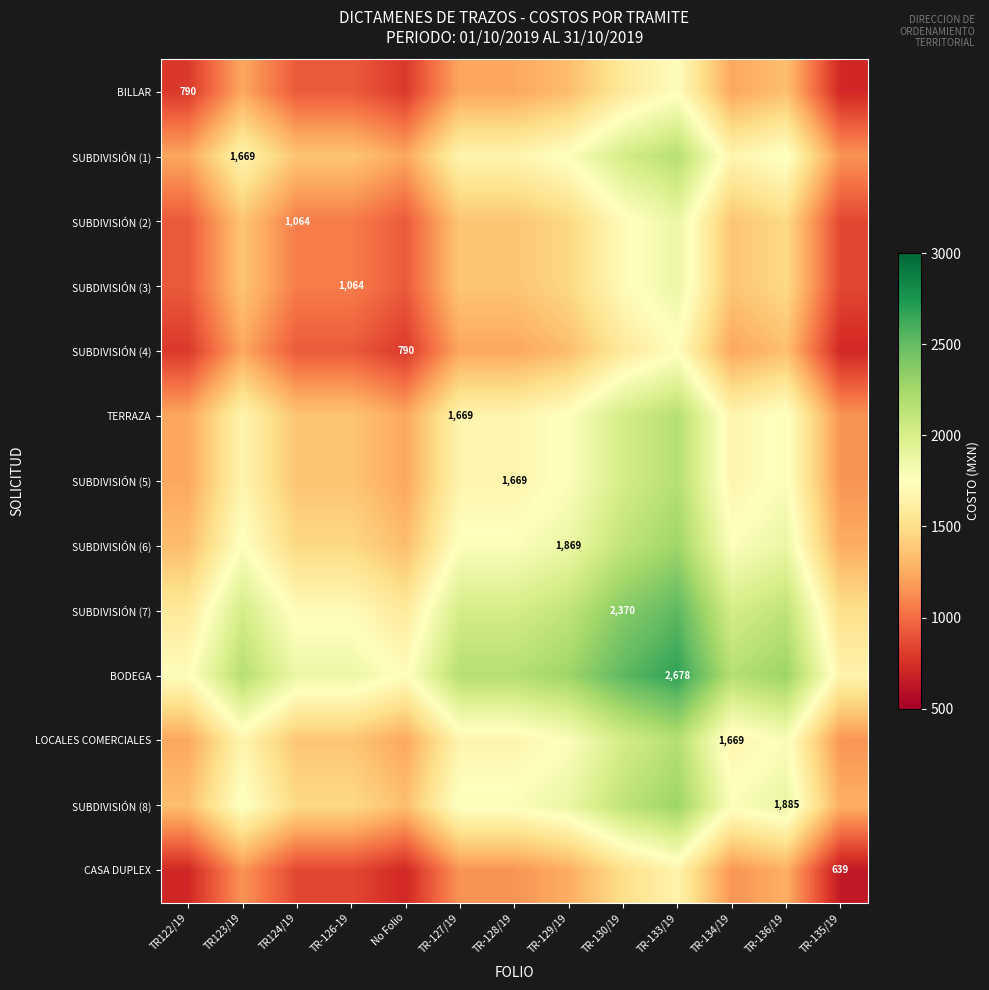

The SUBDIVISIÓN (1) series shows 1769.0 at TR-129/19. True or false?

True